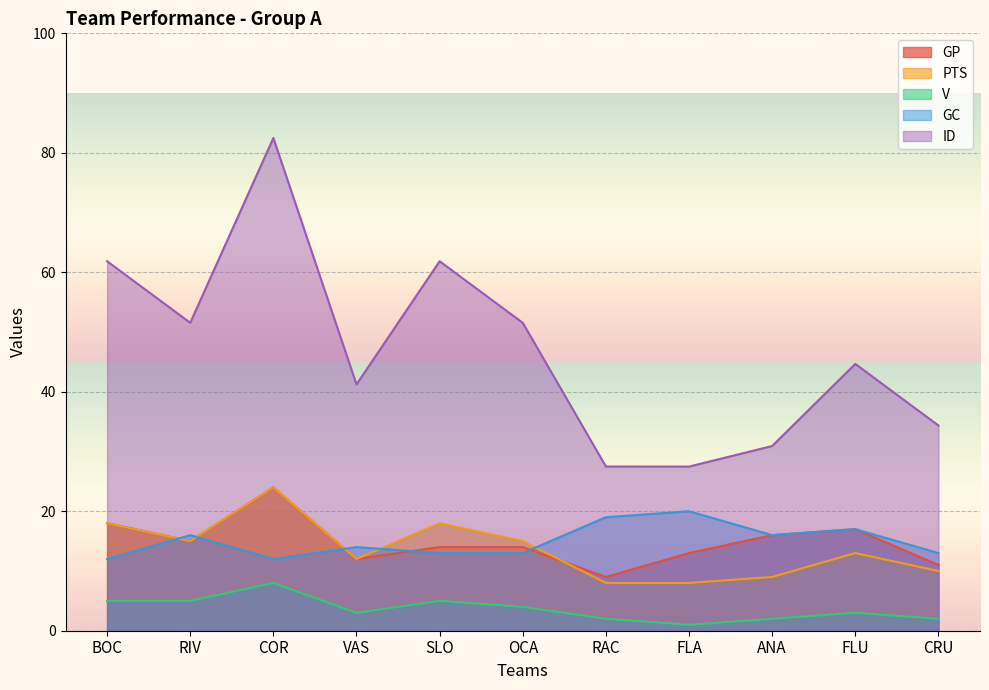

Which series has the largest total across all categories?

ID